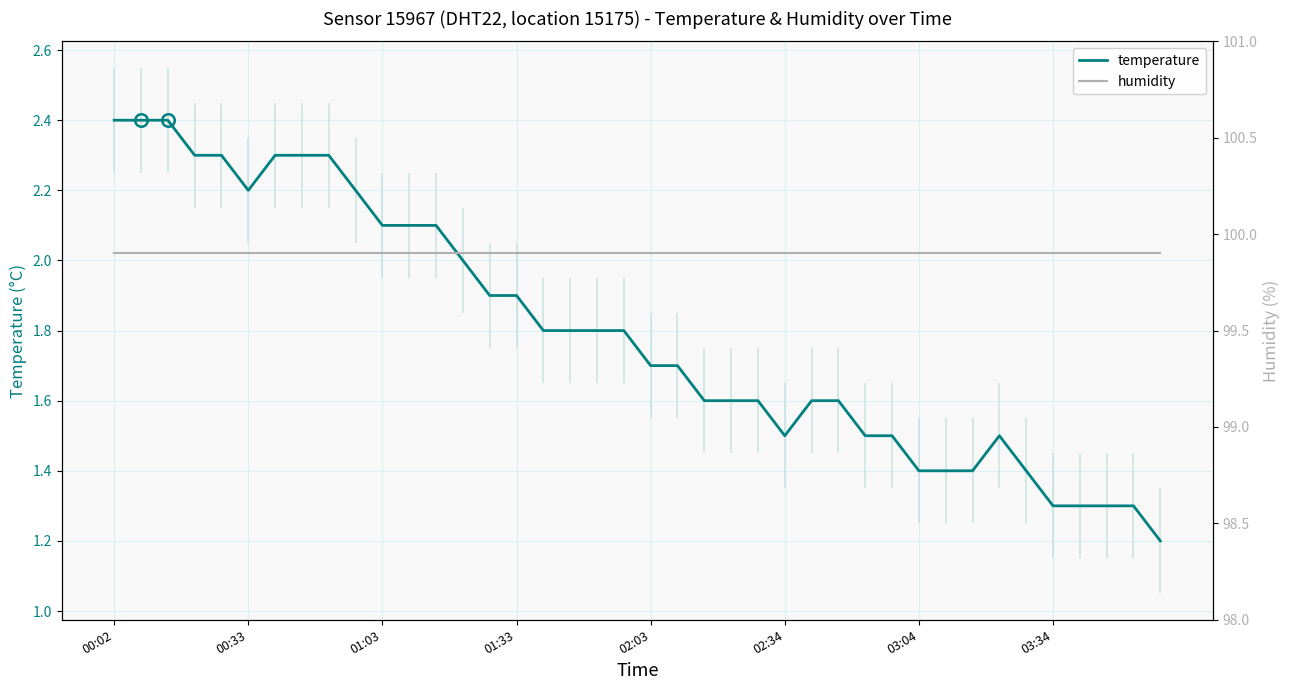

Where is humidity nearest to the value 99?

00:02